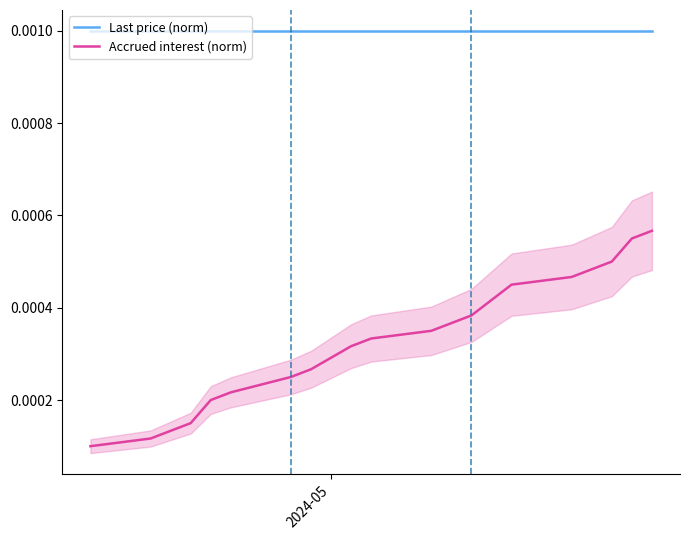

True or false: Accrued interest (norm) and Last price (norm) intersect in this chart.

False